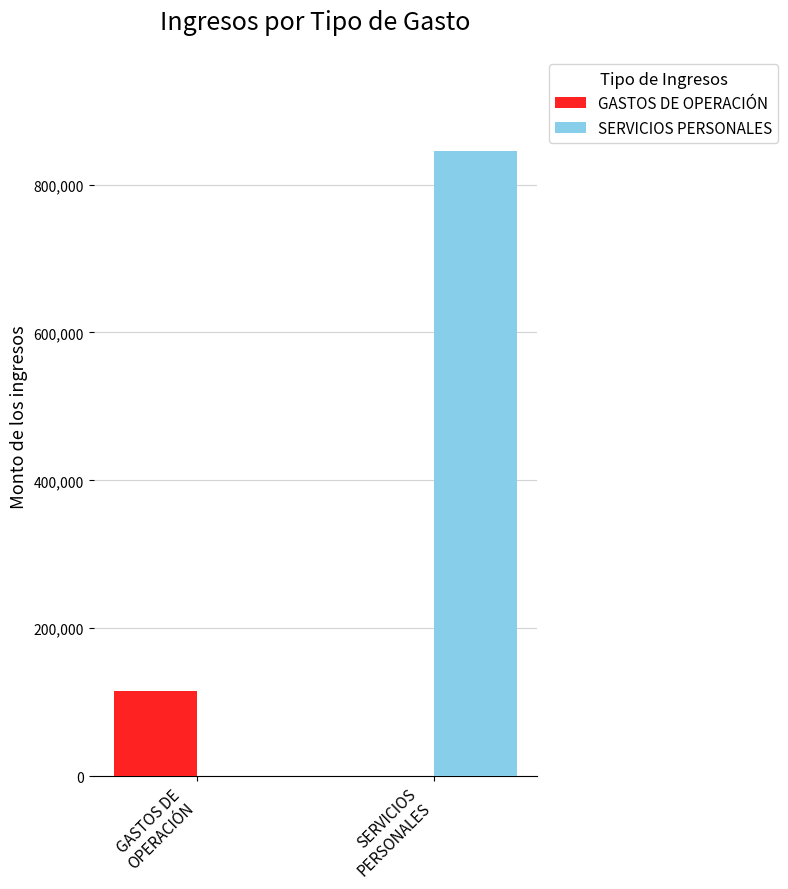

Are the bars grouped side by side (vs. stacked)?

Yes